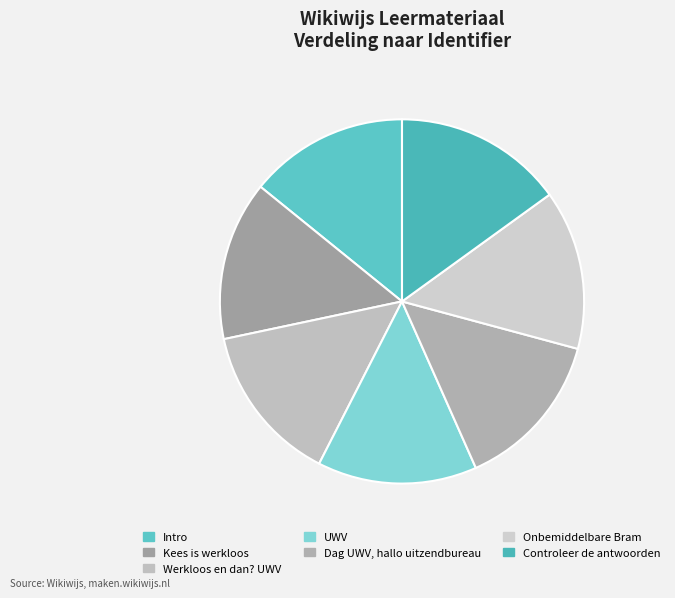

Rank the categories by value from highest to lowest.

Controleer de antwoorden, Dag UWV, hallo uitzendbureau, Onbemiddelbare Bram, UWV, Kees is werkloos, Intro, Werkloos en dan? UWV